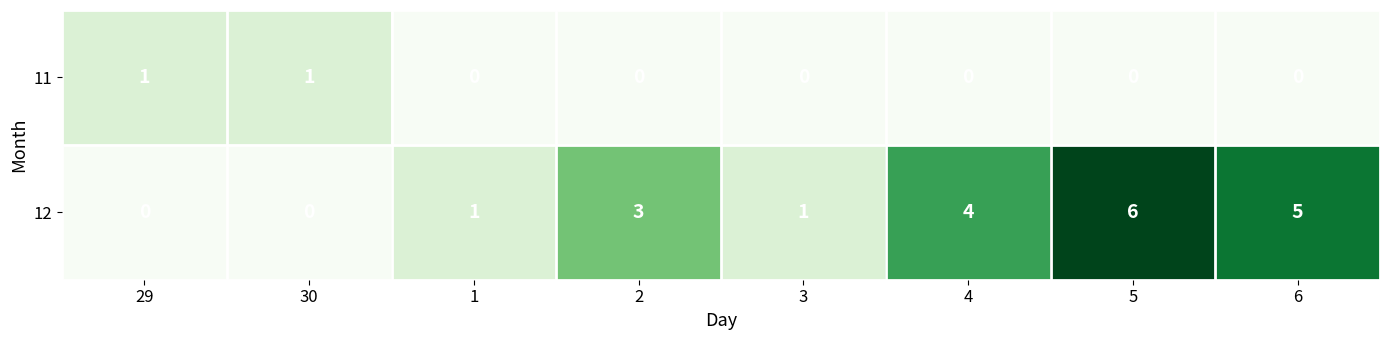

The value of 12 at 2 is 1. True or false?

False